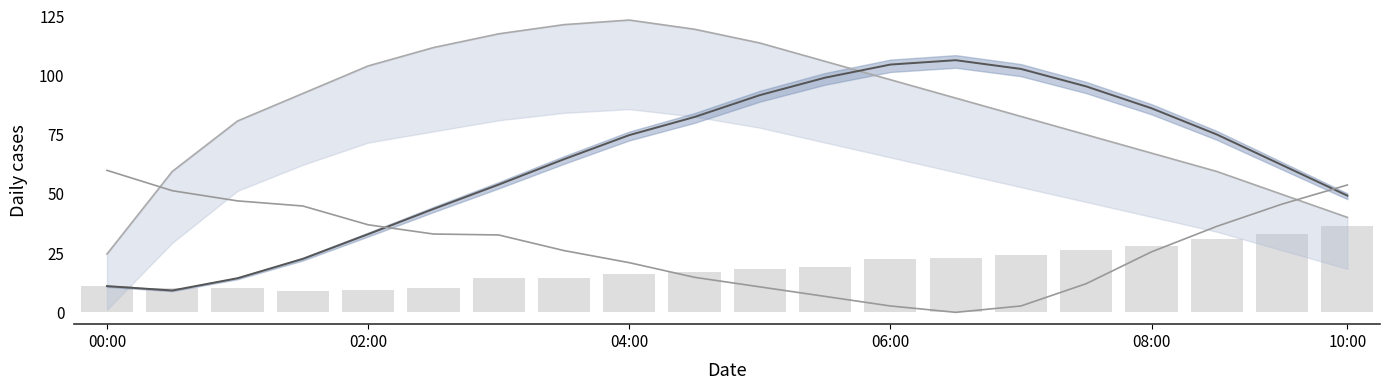

Which series has the largest total across all categories?

pressure_upper_line